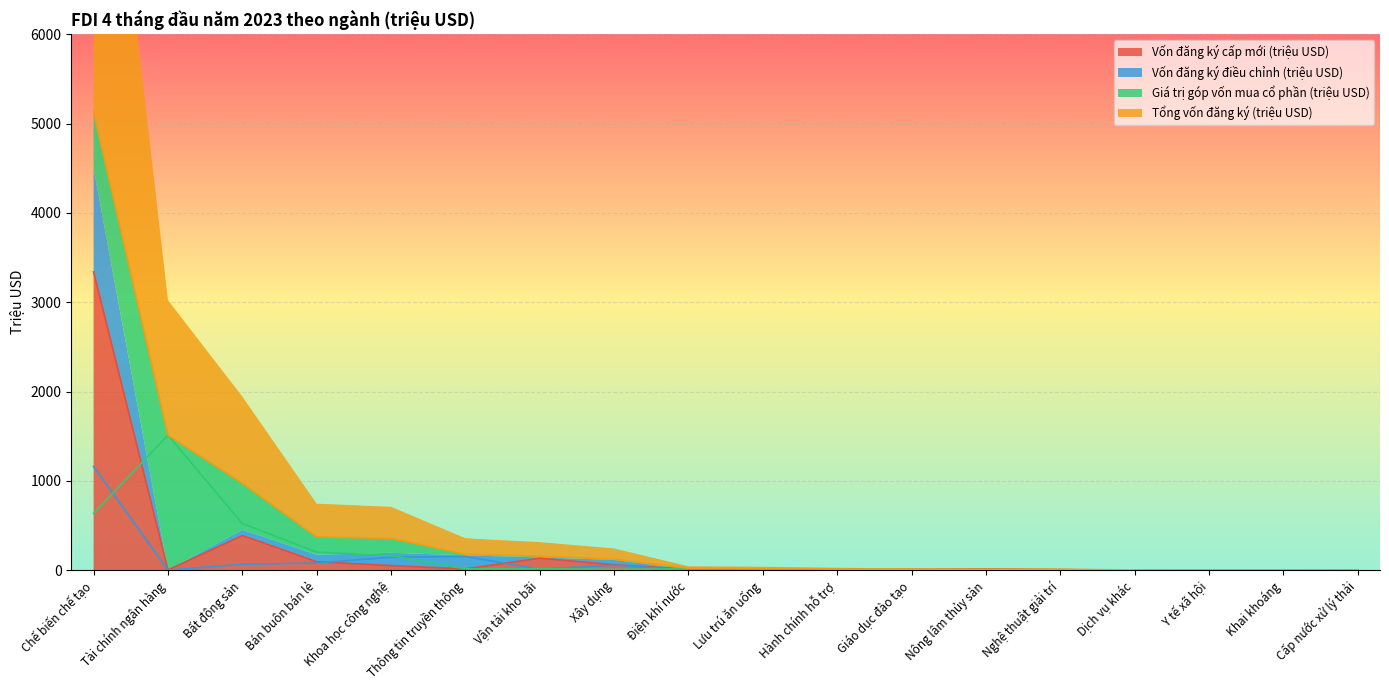

How many data points in Vốn đăng ký điều chỉnh (triệu USD) are above 0?

11